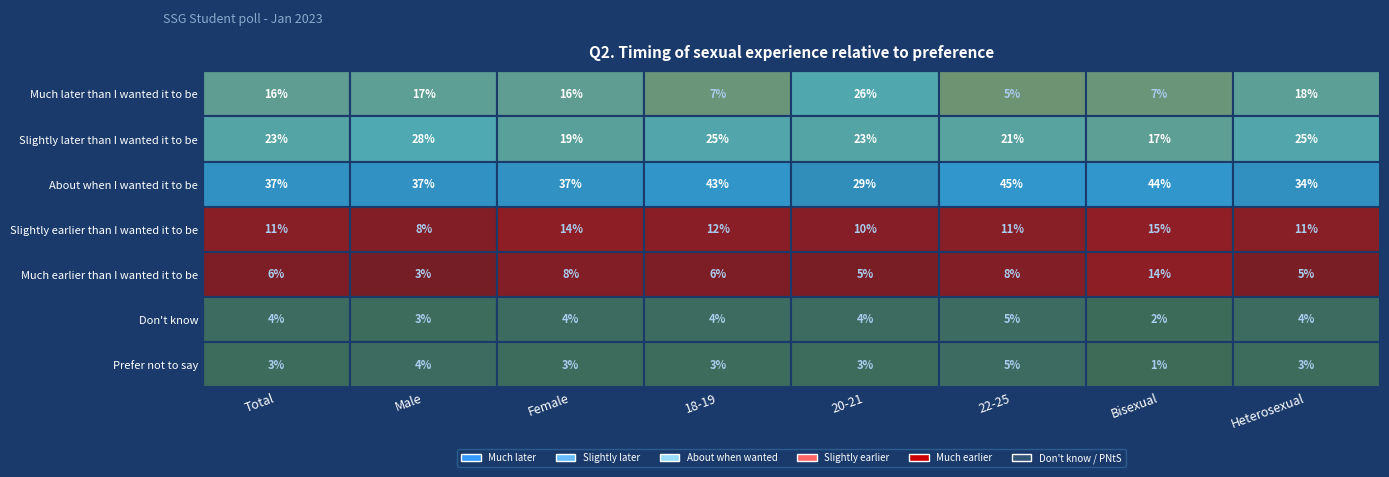

The value of Don't know at Female is 0.1. True or false?

False